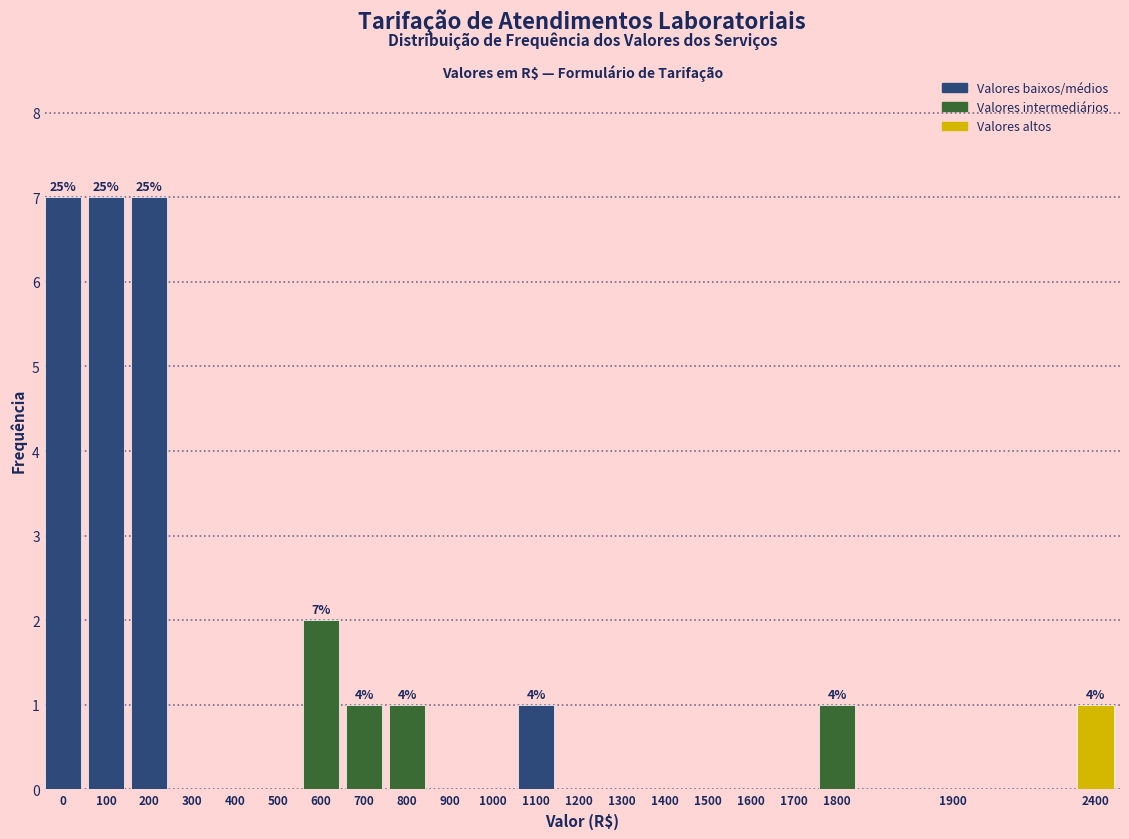

Reading left to right, what are all the values shown in this chart?

0=7	100=7	200=7	300=0	400=0	500=0	600=2	700=1	800=1	900=0	1000=0	1100=1	1200=0	1300=0	1400=0	1500=0	1600=0	1700=0	1800=1	1900=0	2400=1